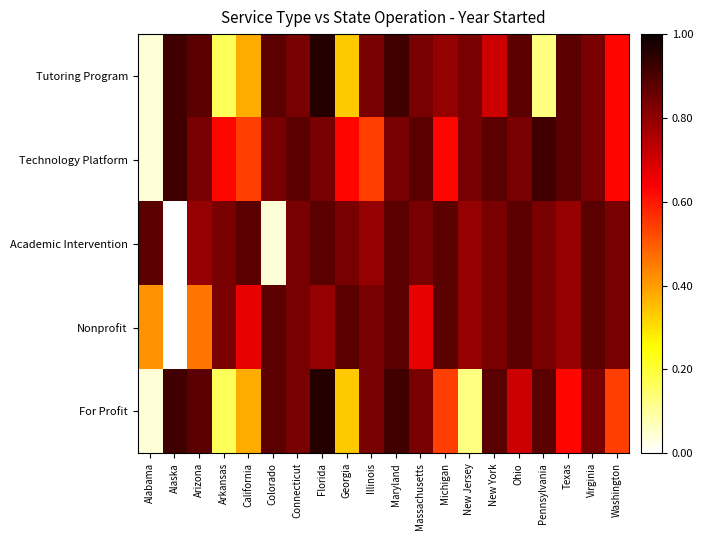

Reading left to right, extract all data points from this chart.

Tutoring Program: Alabama=2001	Alaska=2022	Arizona=2021	Arkansas=2004	California=2009	Colorado=2021	Connecticut=2020	Florida=2023	Georgia=2008	Illinois=2020	Maryland=2022	Massachusetts=2020	Michigan=2019	New Jersey=2020	New York=2017	Ohio=2021	Pennsylvania=2003	Texas=2021	Virginia=2020	Washington=2015
Technology Platform: Alabama=2001	Alaska=2022	Arizona=2020	Arkansas=2015	California=2013	Colorado=2020	Connecticut=2021	Florida=2020	Georgia=2015	Illinois=2013	Maryland=2020	Massachusetts=2021	Michigan=2015	New Jersey=2020	New York=2021	Ohio=2020	Pennsylvania=2022	Texas=2021	Virginia=2020	Washington=2015
Academic Intervention: Alabama=2021	Alaska=1980	Arizona=2019	Arkansas=2020	California=2021	Colorado=2001	Connecticut=2020	Florida=2021	Georgia=2020	Illinois=2019	Maryland=2021	Massachusetts=2020	Michigan=2021	New Jersey=2019	New York=2020	Ohio=2021	Pennsylvania=2020	Texas=2019	Virginia=2021	Washington=2020
Nonprofit: Alabama=2010	Alaska=1980	Arizona=2011	Arkansas=2020	California=2016	Colorado=2021	Connecticut=2020	Florida=2019	Georgia=2021	Illinois=2020	Maryland=2021	Massachusetts=2016	Michigan=2021	New Jersey=2019	New York=2020	Ohio=2021	Pennsylvania=2020	Texas=2019	Virginia=2021	Washington=2020
For Profit: Alabama=2001	Alaska=2022	Arizona=2021	Arkansas=2004	California=2009	Colorado=2021	Connecticut=2020	Florida=2023	Georgia=2008	Illinois=2020	Maryland=2022	Massachusetts=2020	Michigan=2013	New Jersey=2003	New York=2021	Ohio=2017	Pennsylvania=2021	Texas=2015	Virginia=2020	Washington=2013